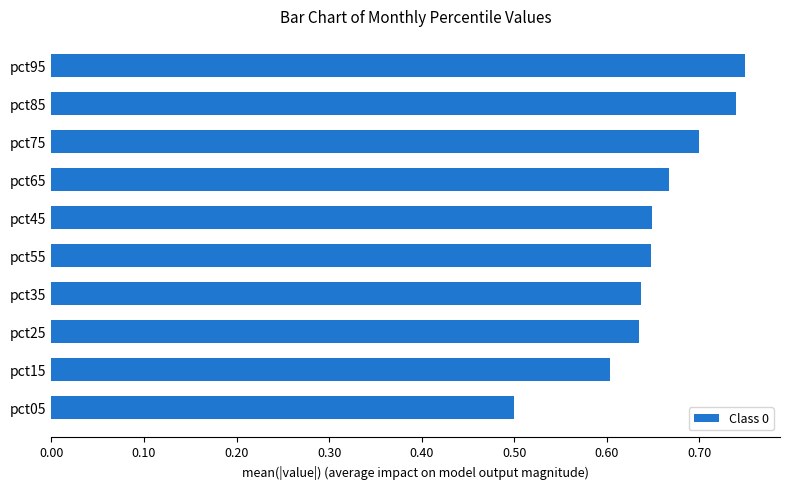

How many bars are there in total?

10